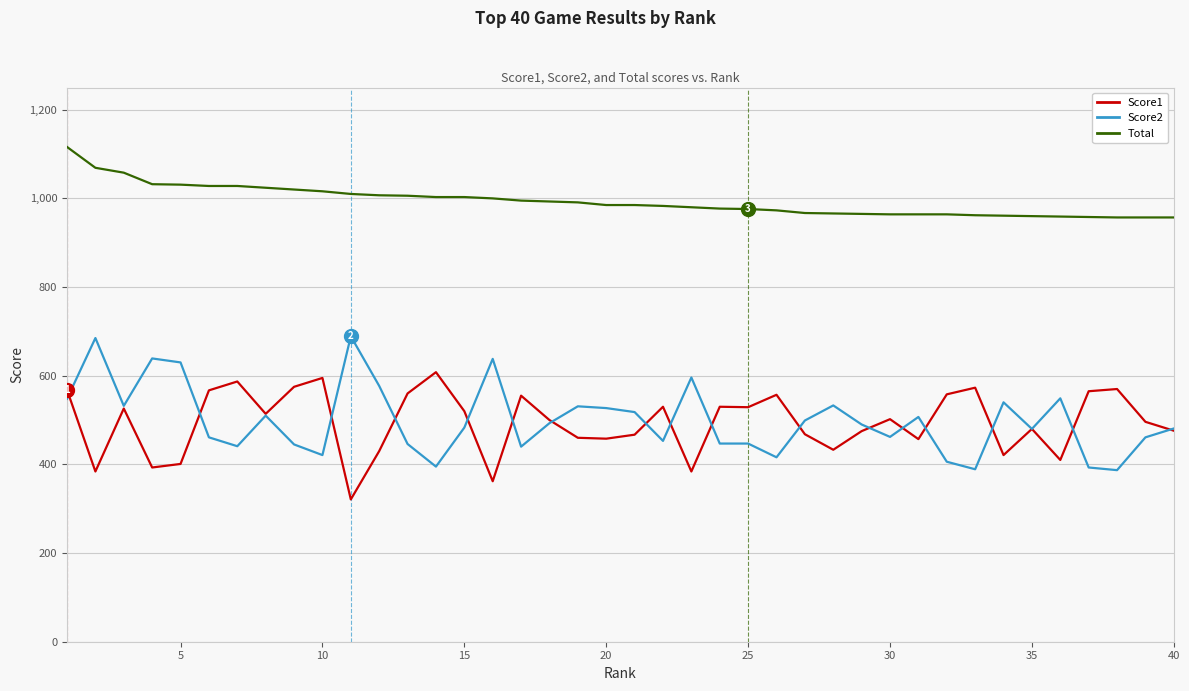

True or false: Total and Score2 cross at least once.

False